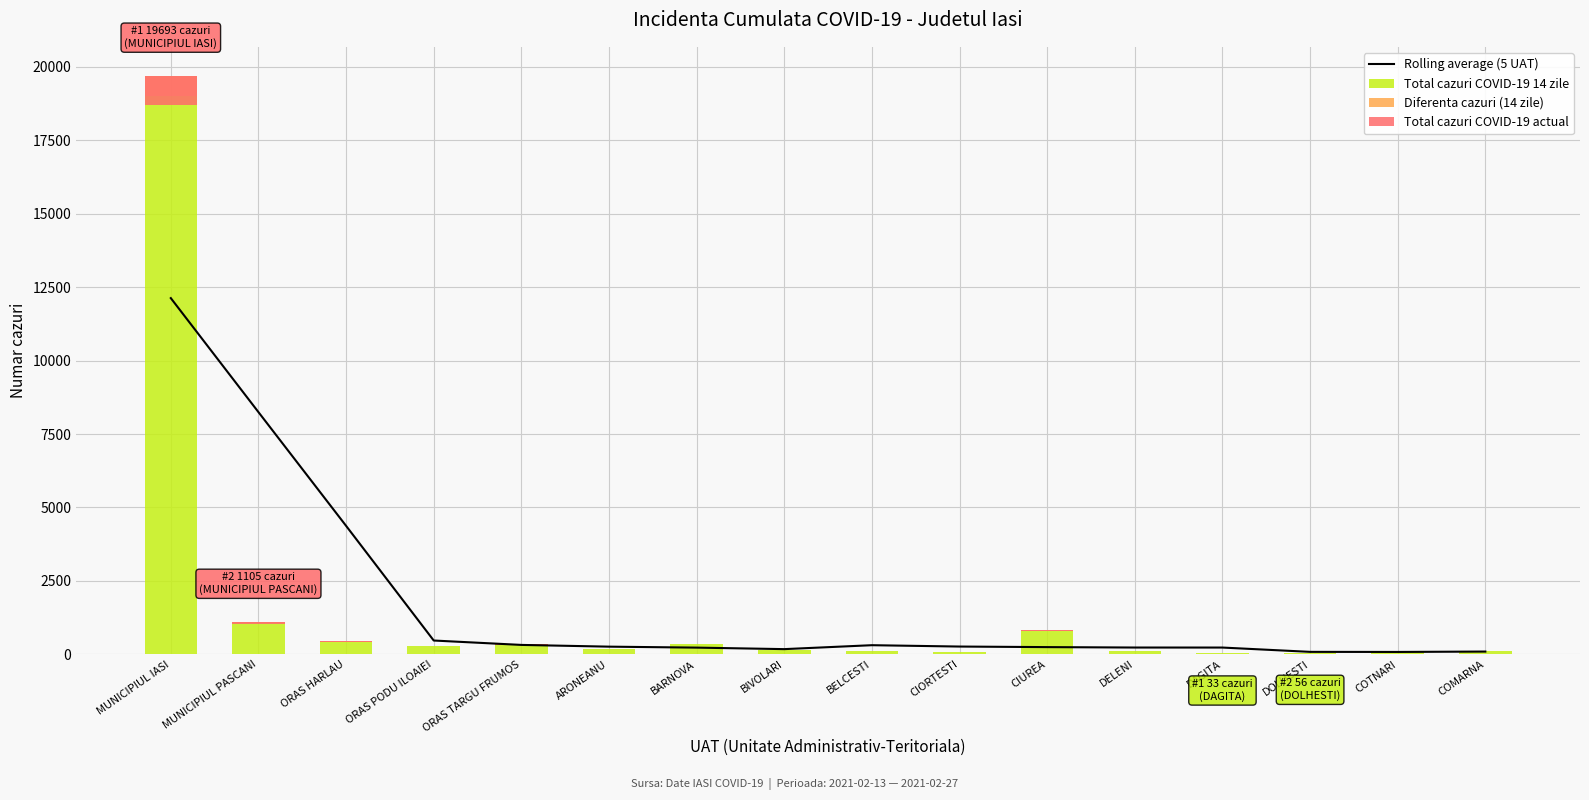

Is it true that Diferenta cazuri (14 zile) equals 2.0 at COTNARI?

True